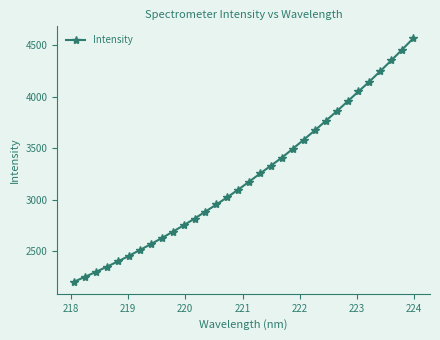

What is the value of the 15th point from the left?

3025.8